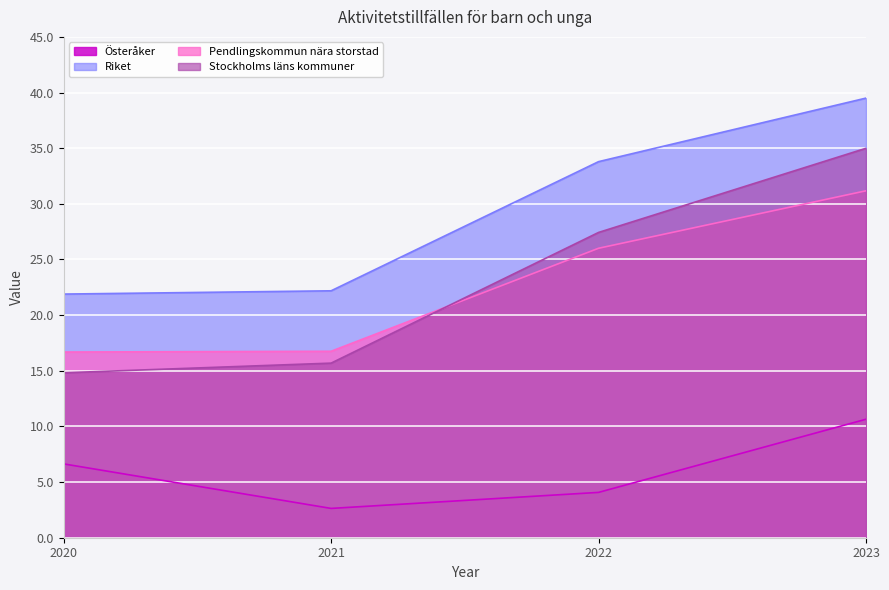

Which series changed the most between 2020 and 2022?

Stockholms läns kommuner